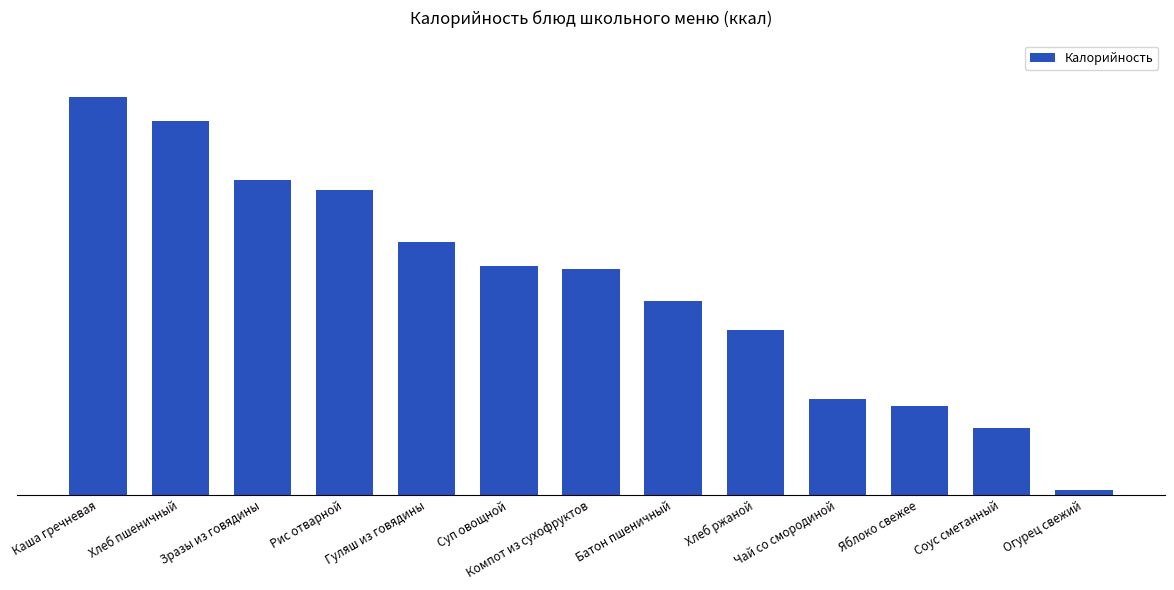

Reading left to right, what are all the values shown in this chart?

Каша гречневая=162	Хлеб пшеничный=152	Зразы из говядины=128	Рис отварной=124	Гуляш из говядины=103	Суп овощной=93	Компот из сухофруктов=92	Батон пшеничный=79	Хлеб ржаной=67	Чай со смородиной=39	Яблоко свежее=36	Соус сметанный=27	Огурец свежий=2